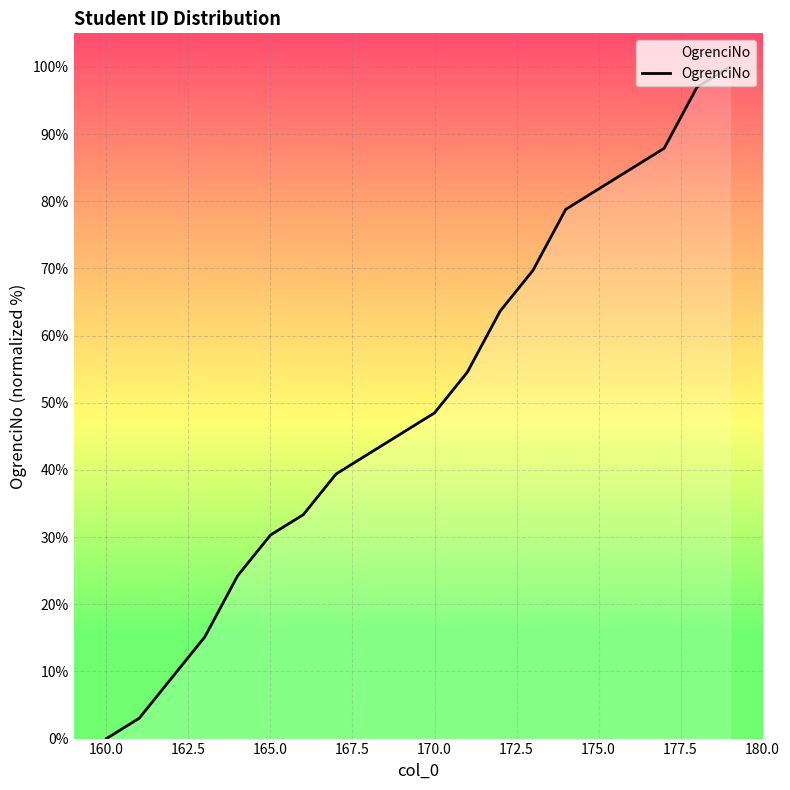

What is the greatest value displayed?

100.0